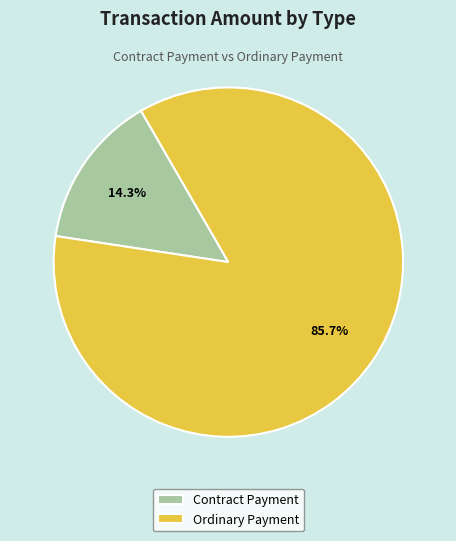

To the nearest percent, what is the average slice percentage?

50%